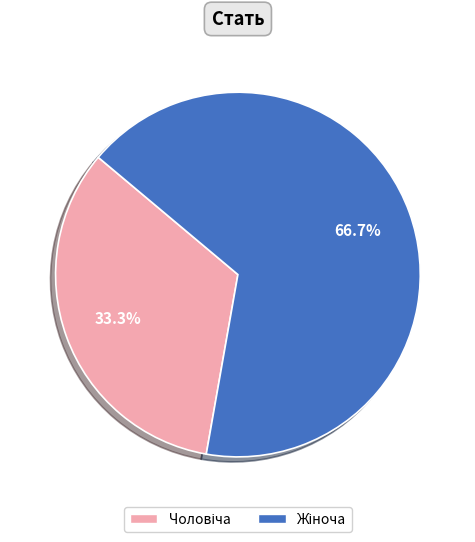

Is there a majority slice in this chart?

Yes